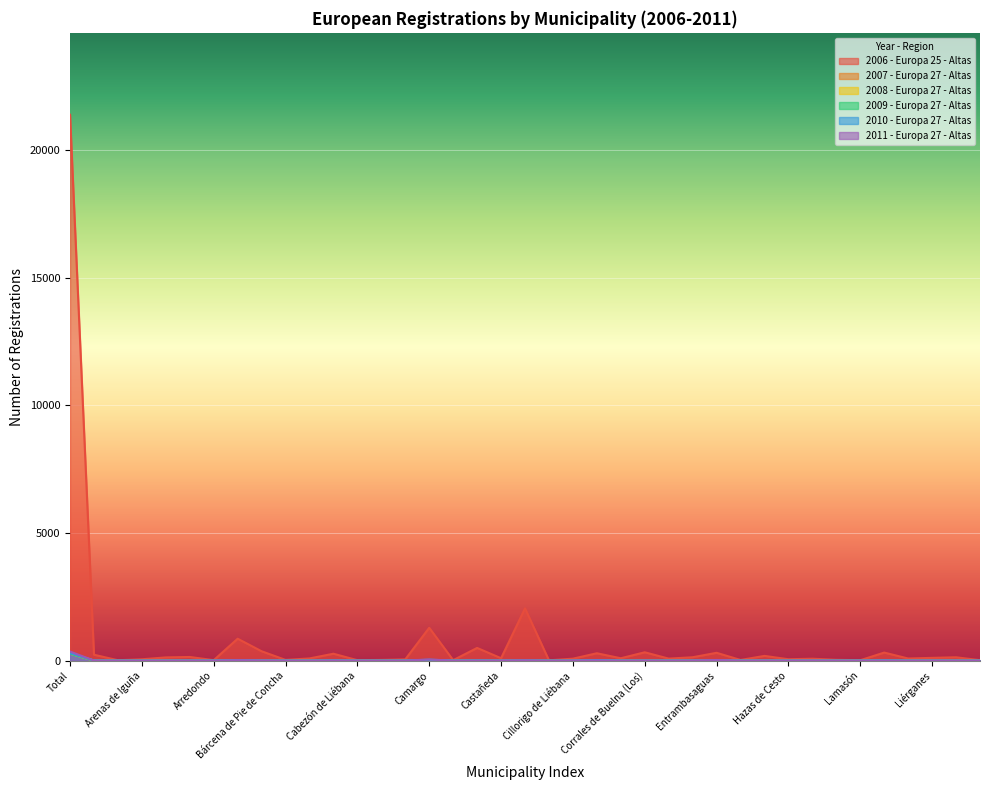

How many lines are shown in the chart?

6